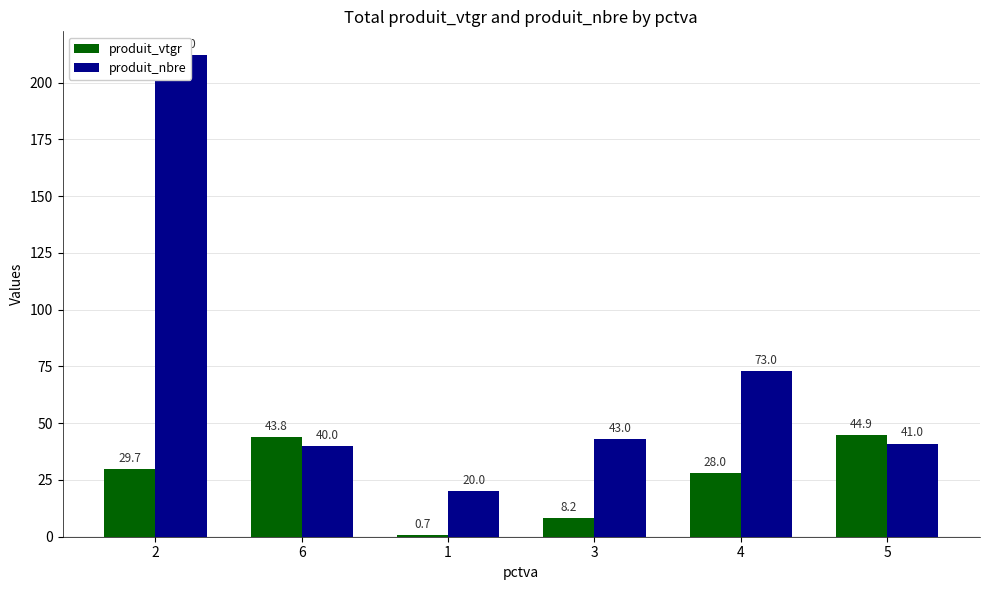

Which label corresponds to the smallest value in the chart?

1